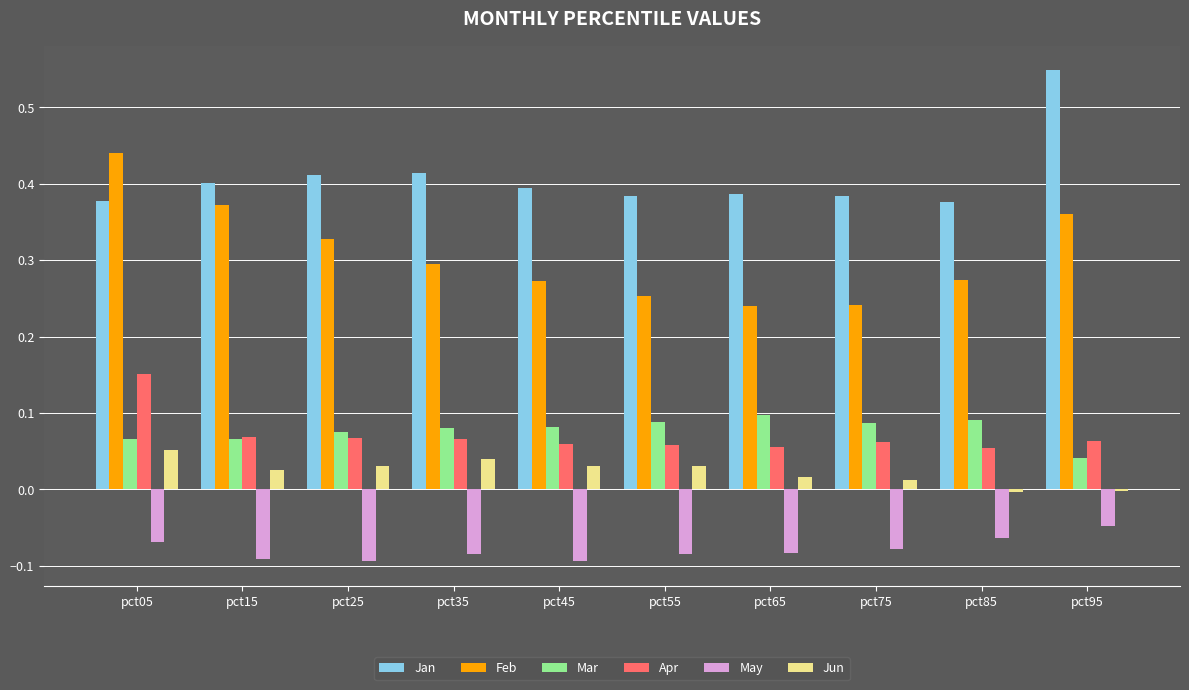

List the series in order of their peak value, highest first.

Jan, Feb, Apr, Mar, Jun, May